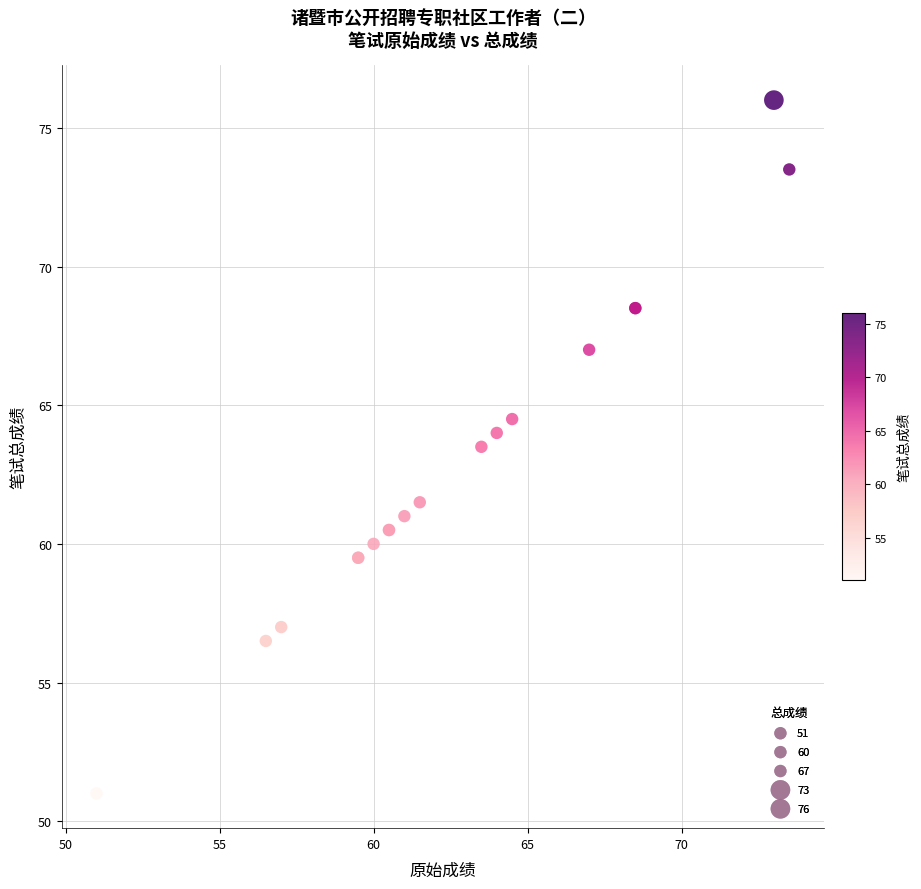

What Y value in the scatter plot is closest to 63?

63.5